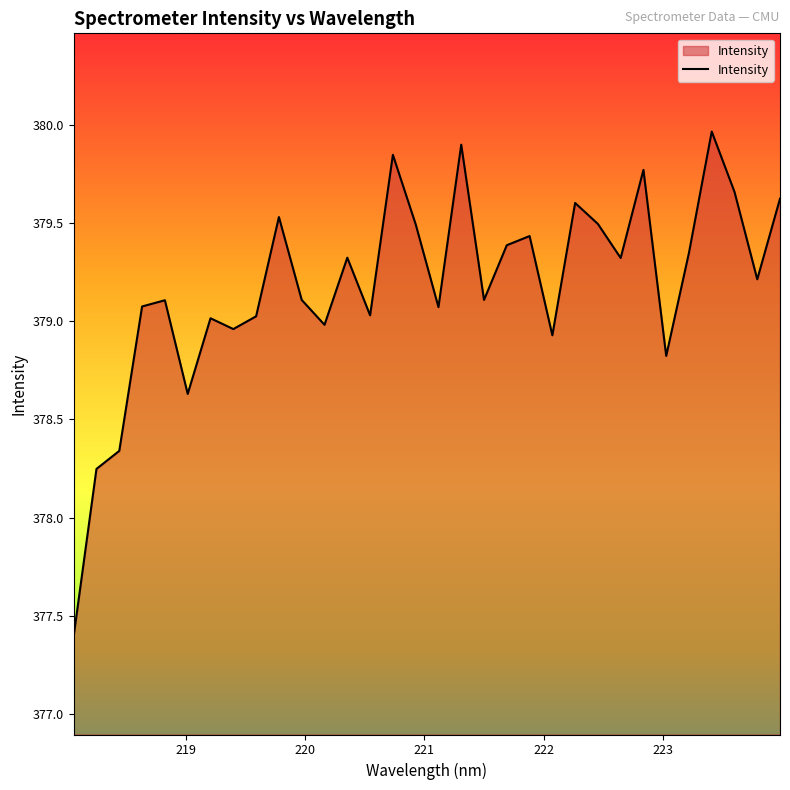

What is the maximum value shown in the chart?

380.0